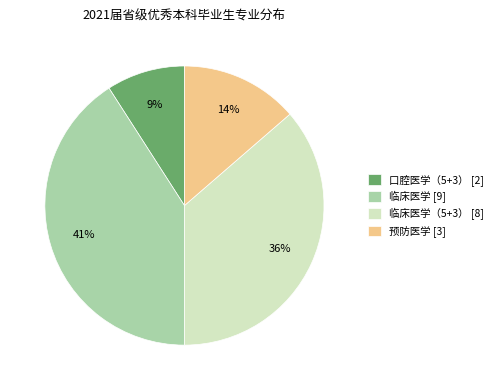

True or false: 临床医学（5+3） [8] accounts for 24% of the total.

False